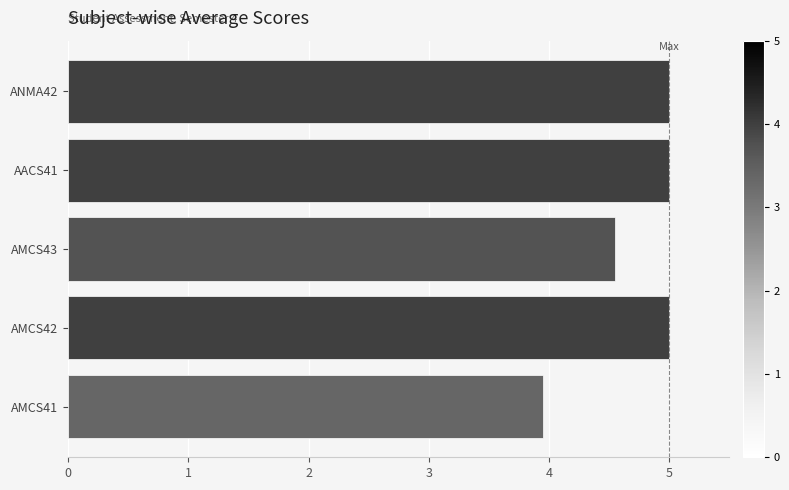

What is the greatest value displayed?

5.0